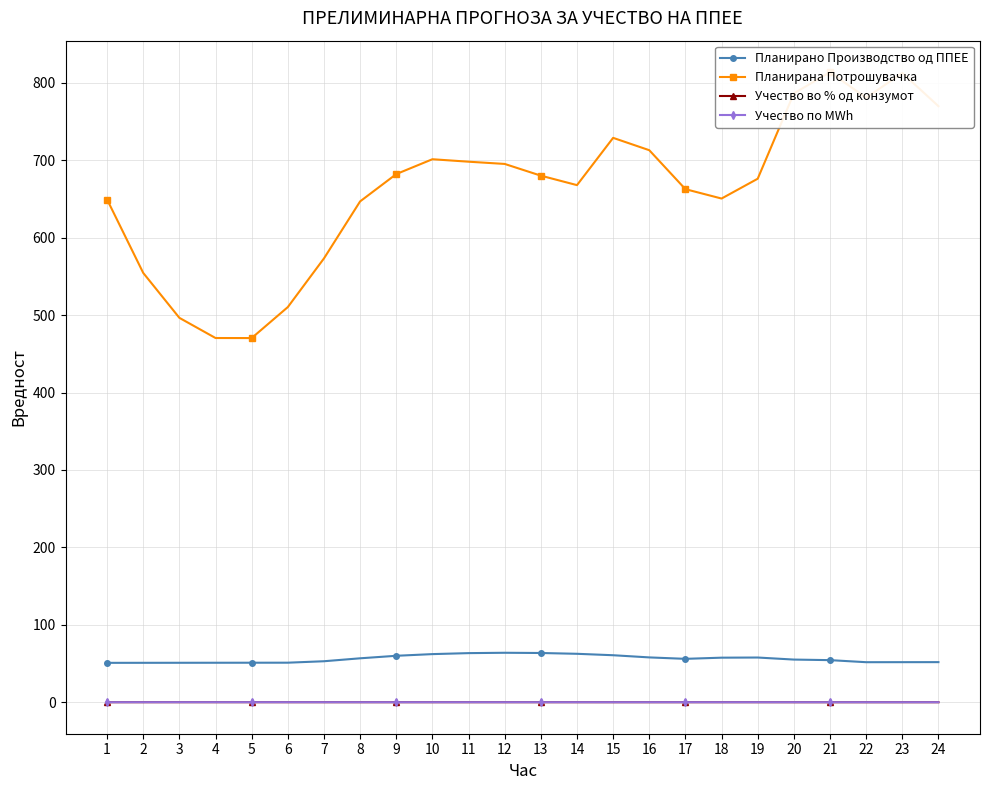

Between 3 and 4, which series saw the biggest shift?

Планирана Потрошувачка